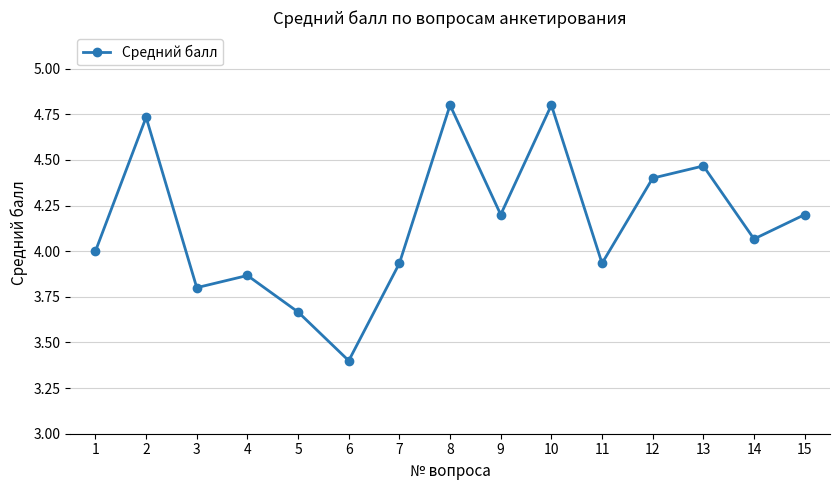

What is the ratio of the value at 13 to the value at 9?

1.1